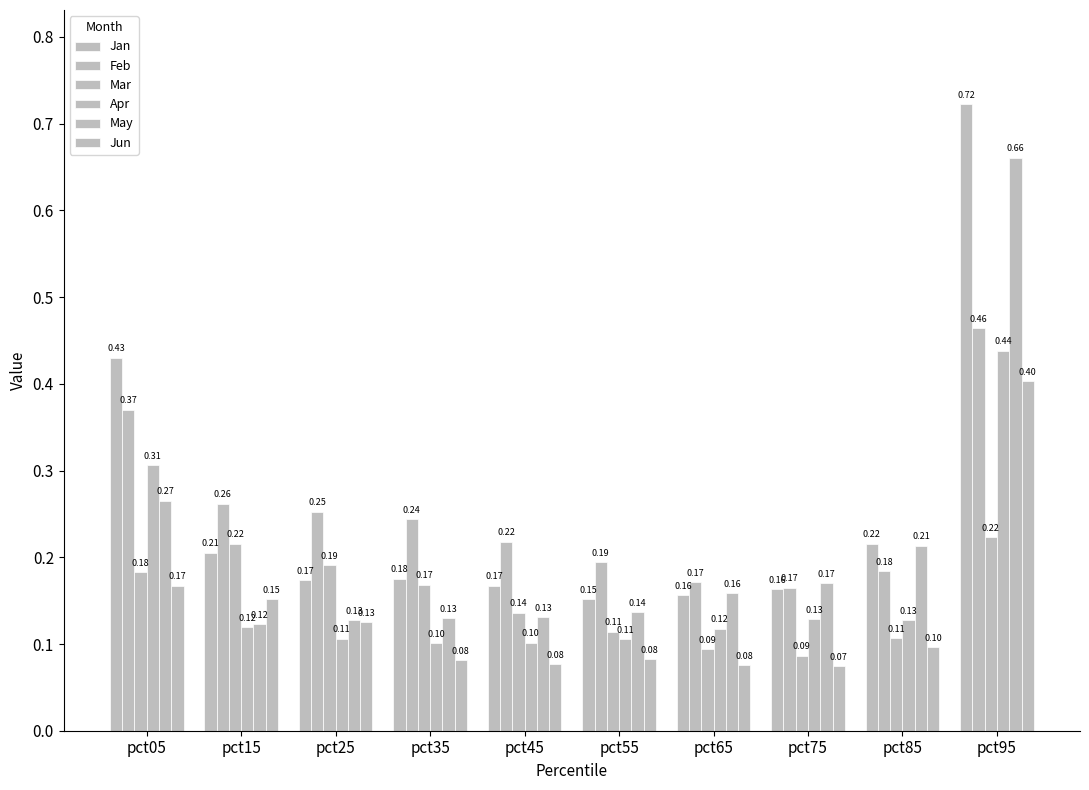

What is the minimum value for Apr?

0.1